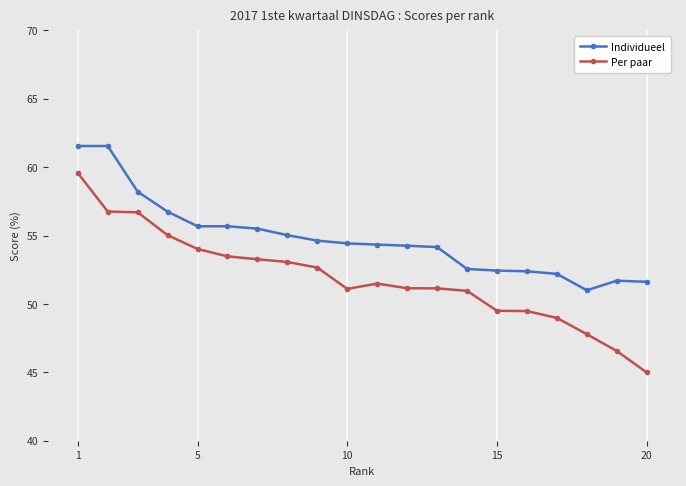

True or false: Individueel and Per paar intersect in this chart.

False